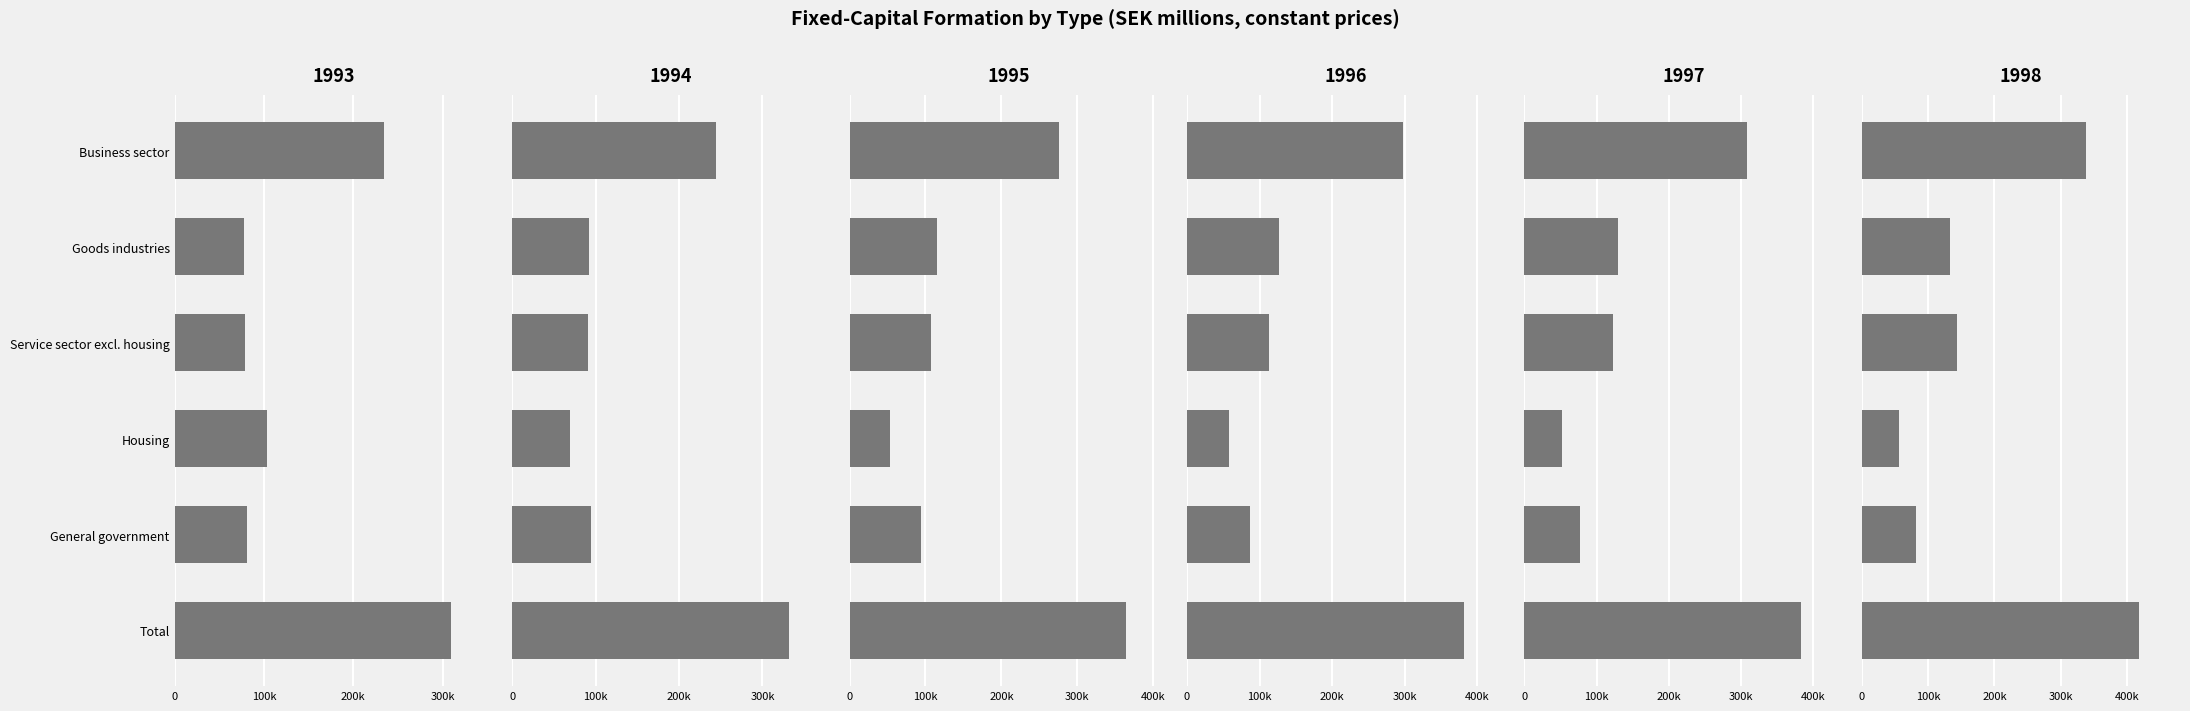

What are all the series names shown in the legend?

Business sector, Goods industries, Service sector excl. housing, Housing, General government, Total